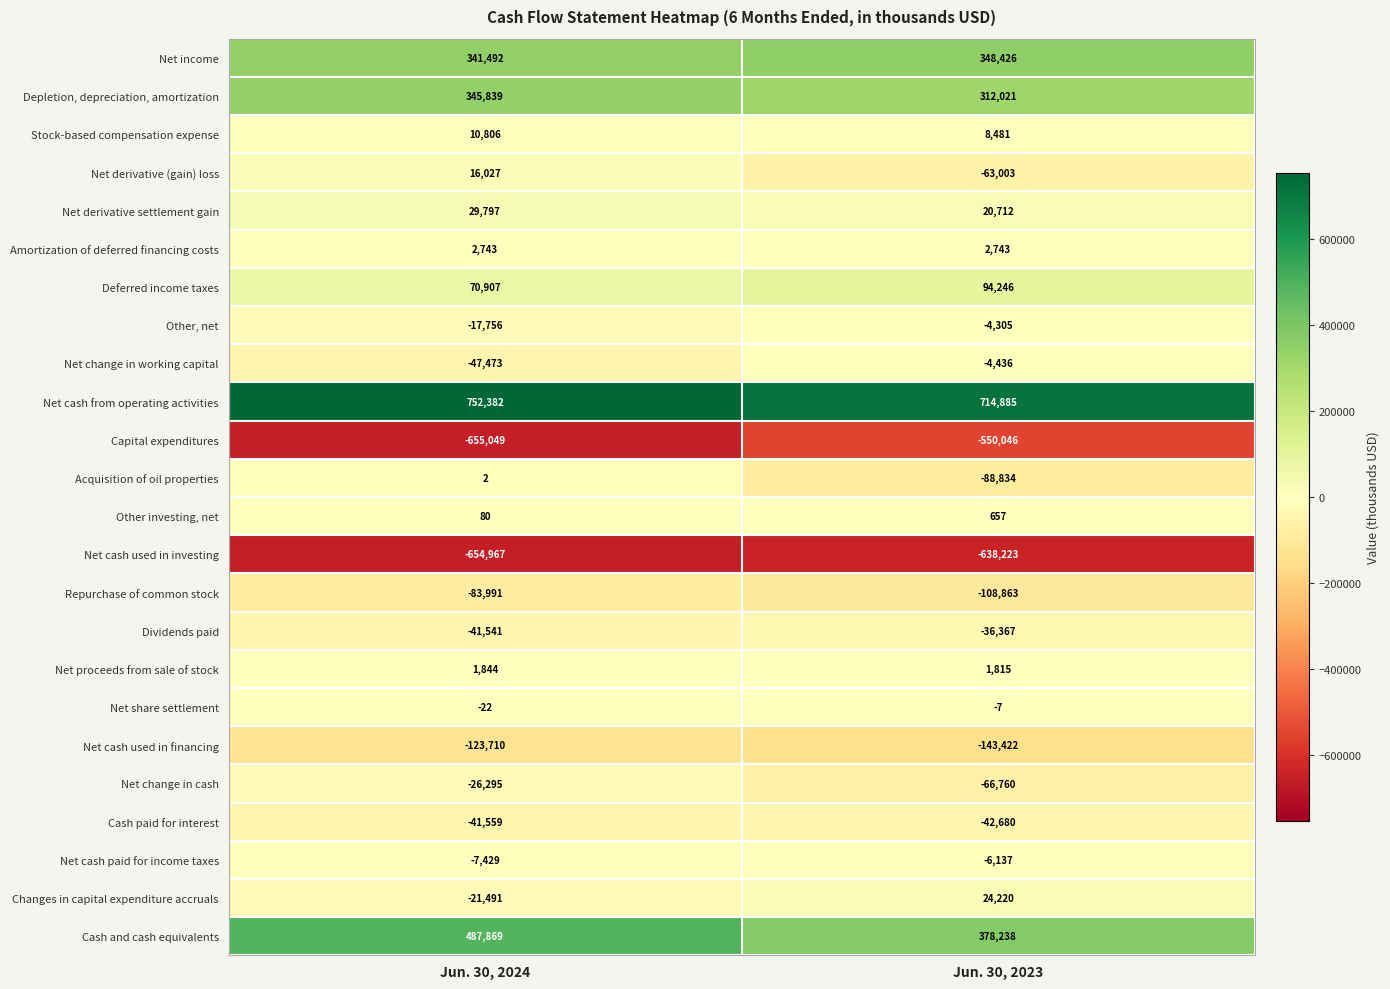

What is the average value of the Dividends paid series?

-38954